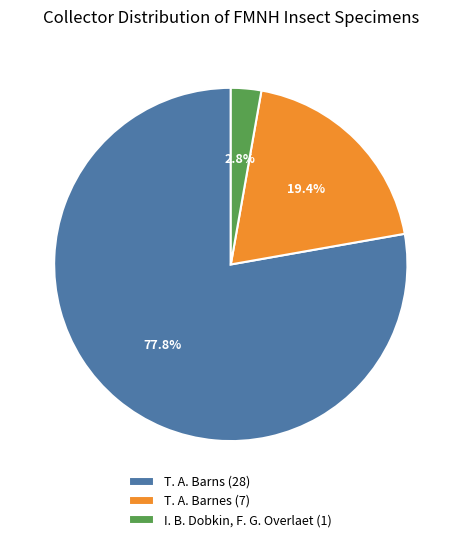

Rank the categories by value from lowest to highest.

I. B. Dobkin, F. G. Overlaet (1), T. A. Barnes (7), T. A. Barns (28)